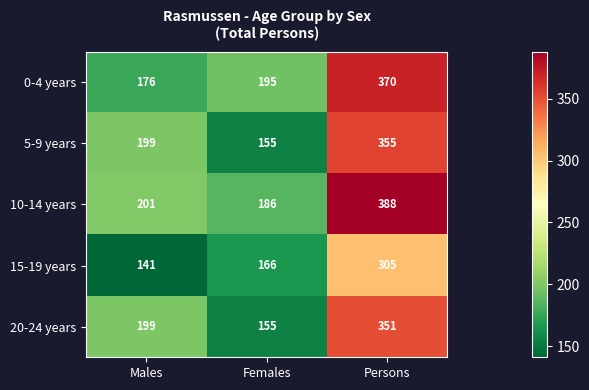

Which series has the largest total across all categories?

10-14 years